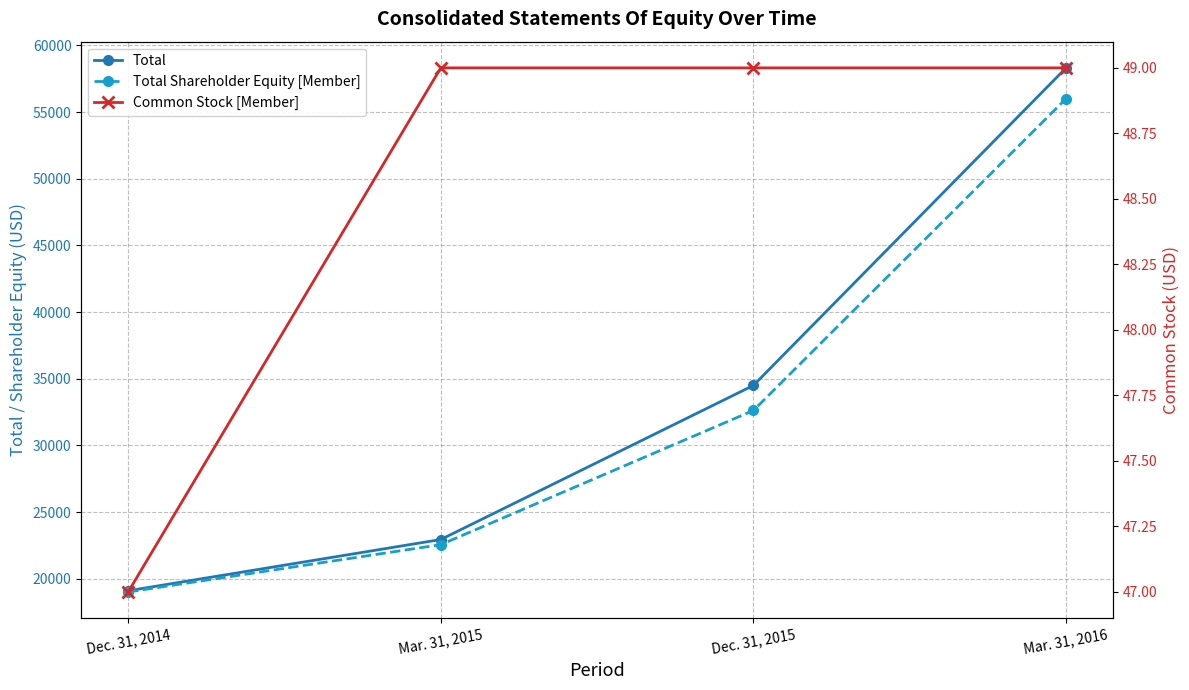

How many data points in Total are less than 34495?

2